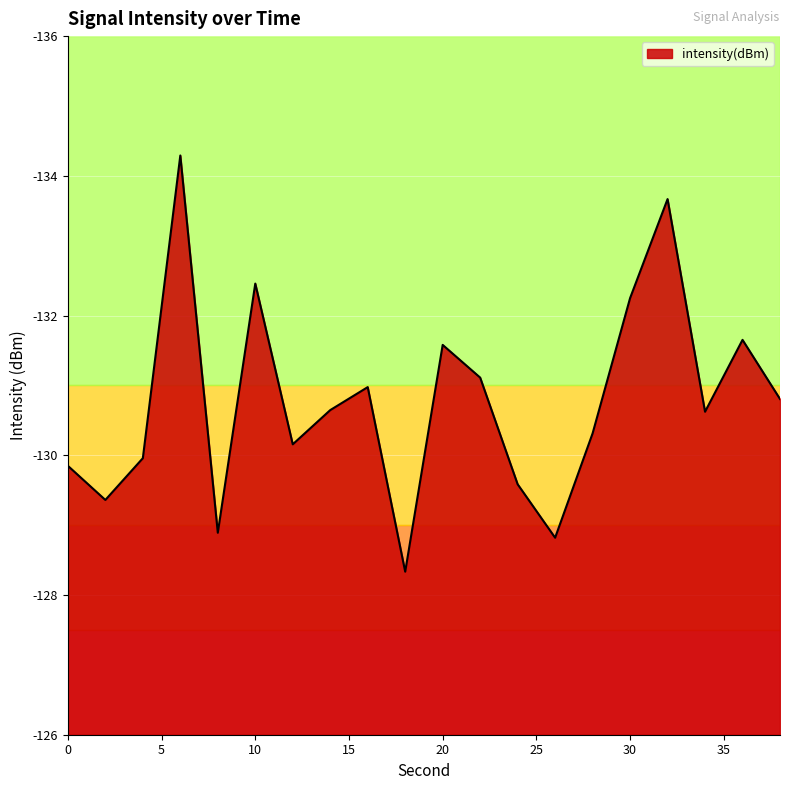

What is the difference between the maximum and minimum values?

6.0